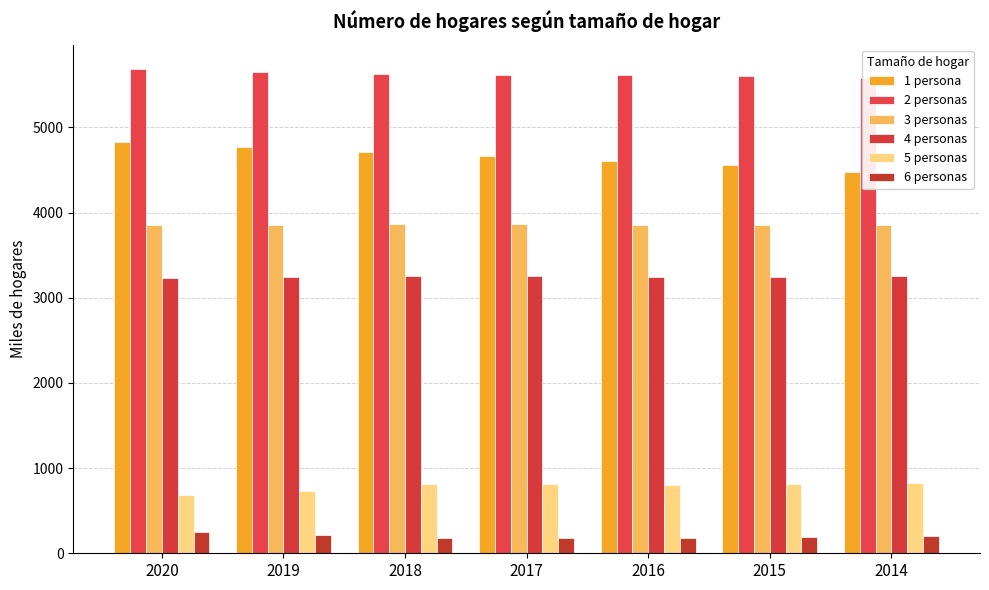

List the series in order of their peak value, highest first.

2 personas, 1 persona, 3 personas, 4 personas, 5 personas, 6 personas